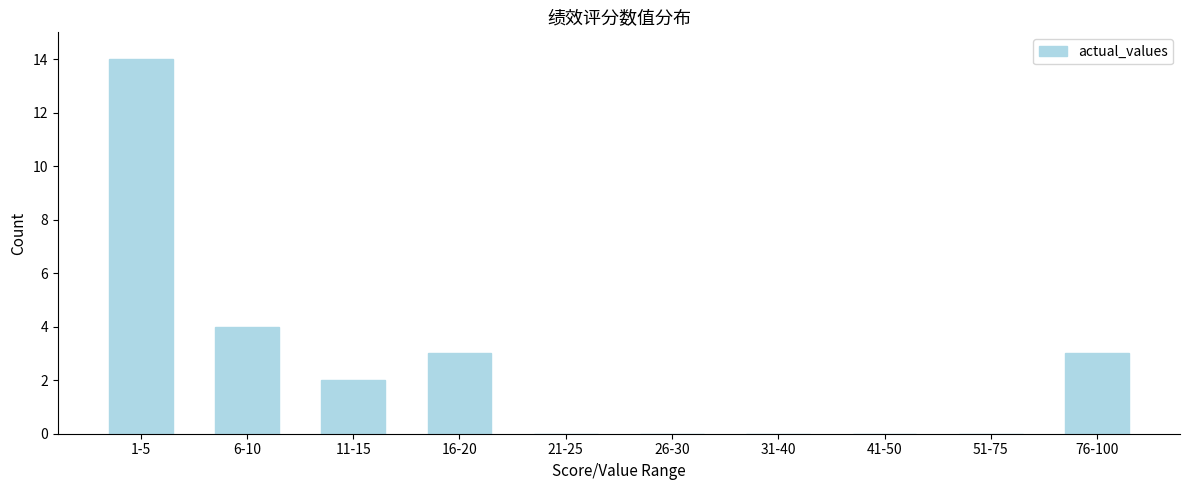

Reading left to right, what are all the values shown in this chart?

1-5=14	6-10=4	11-15=2	16-20=3	21-25=0	26-30=0	31-40=0	41-50=0	51-75=0	76-100=3